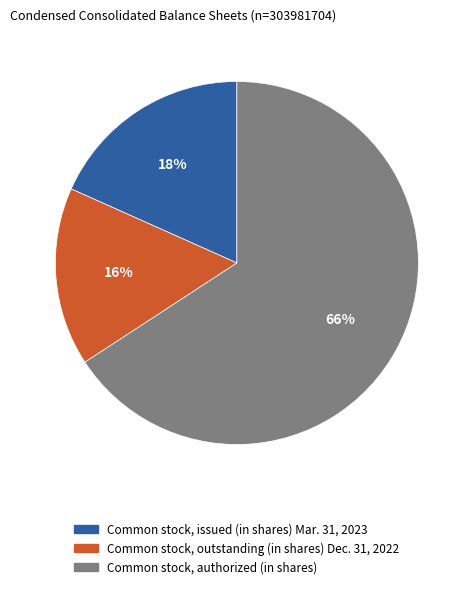

To the nearest percent, what percentage of the pie is Common stock, authorized (in shares)?

66%